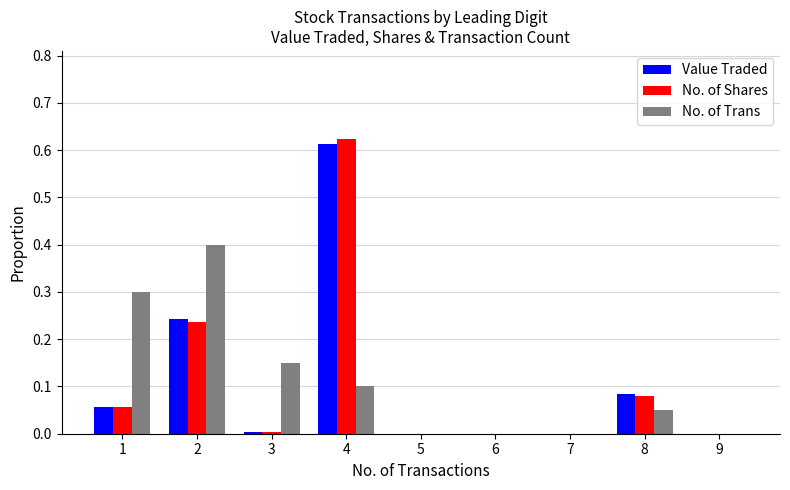

True or false: Value Traded has a value of 0.1 at 8.

True